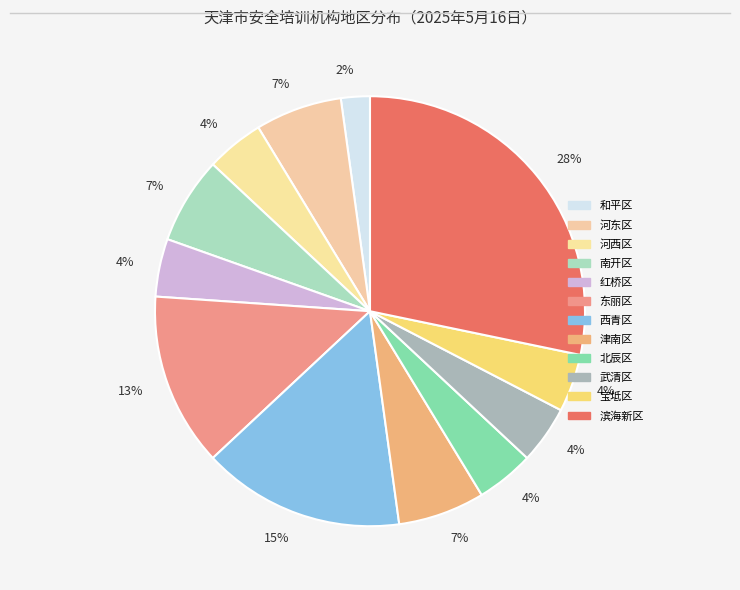

How many segments does this pie chart have?

12